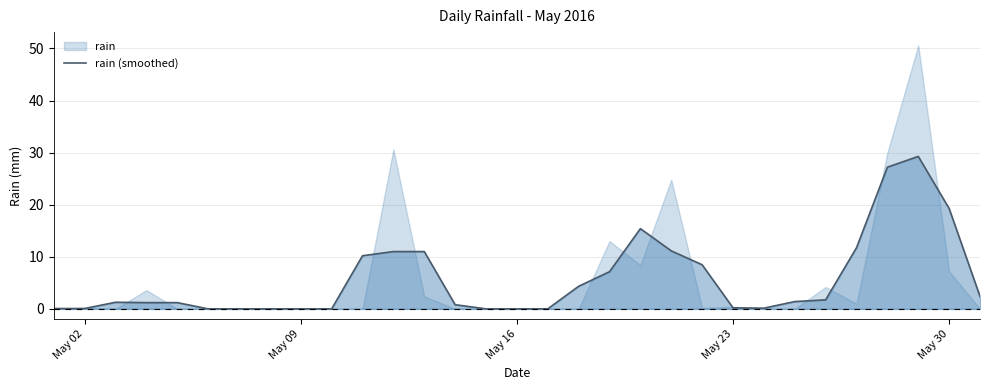

Is it true that rain (smoothed) equals -15.4 at May 16?

False